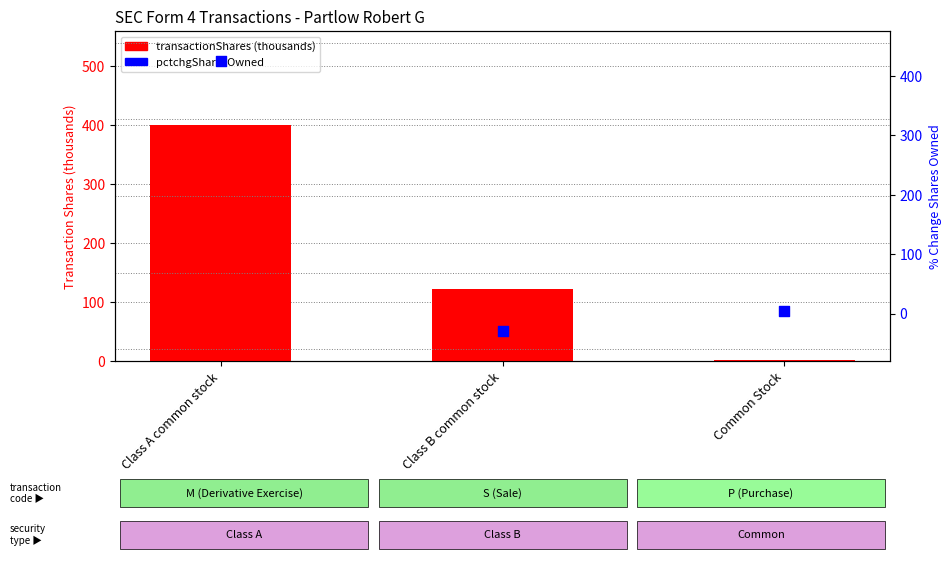

Is the value of pctchgSharesOwned at Common Stock greater than the value of transactionShares (thousands) at Class B common stock?

No